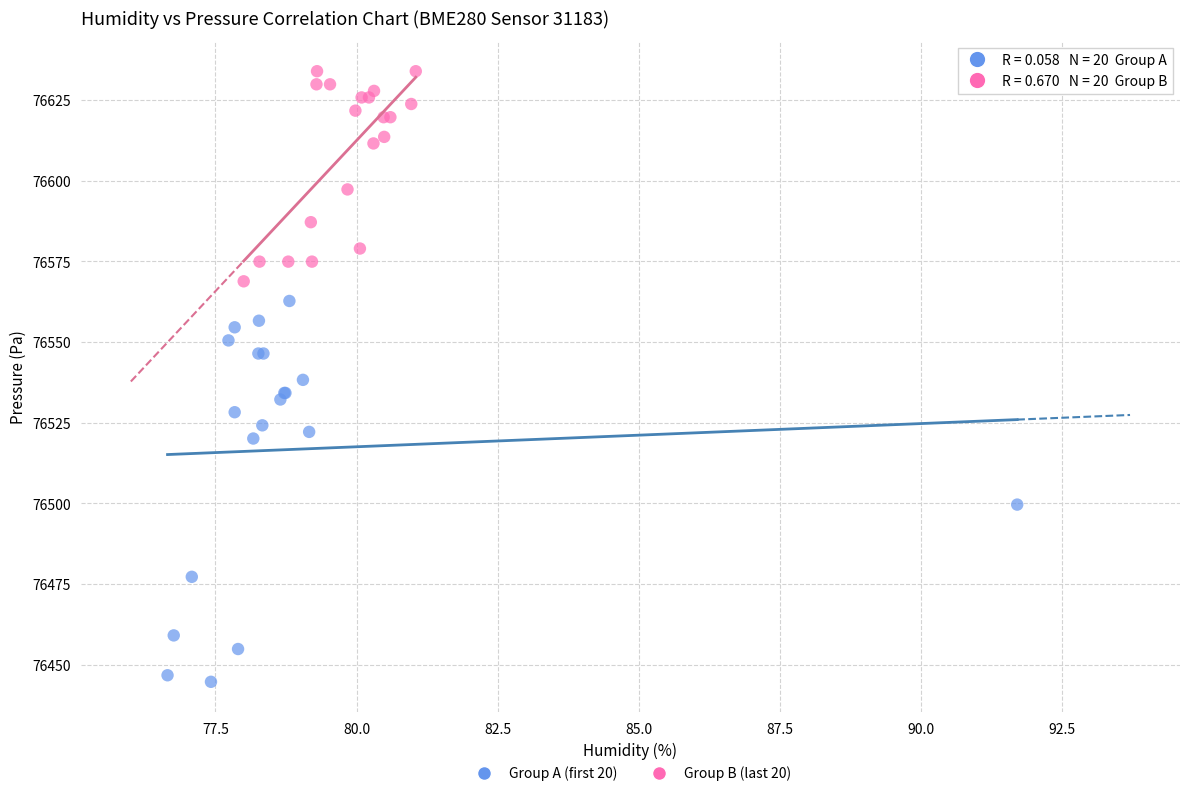

What are all the series names shown in the legend?

Group A (first 20), Group B (last 20)